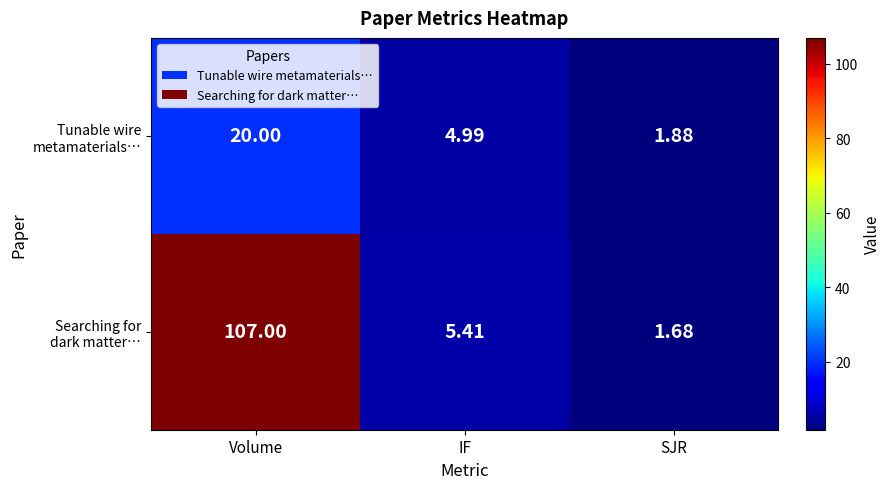

At which category is the sum across all series the highest?

Volume